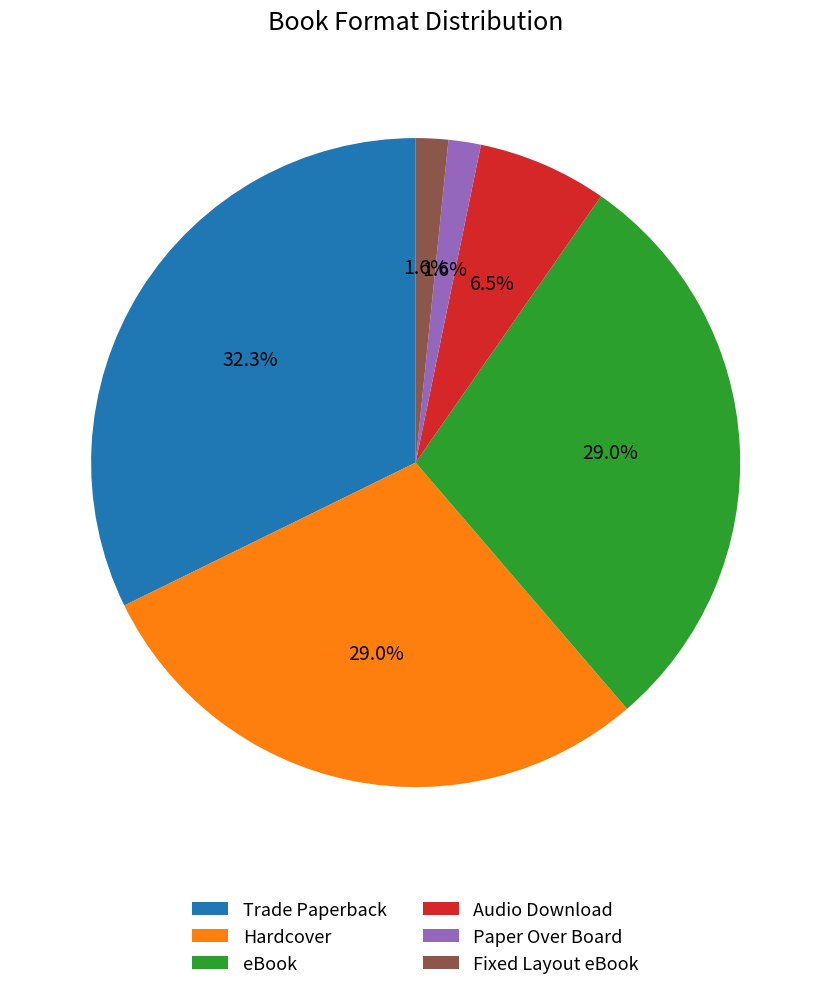

Is there any slice that represents more than half of the pie?

No